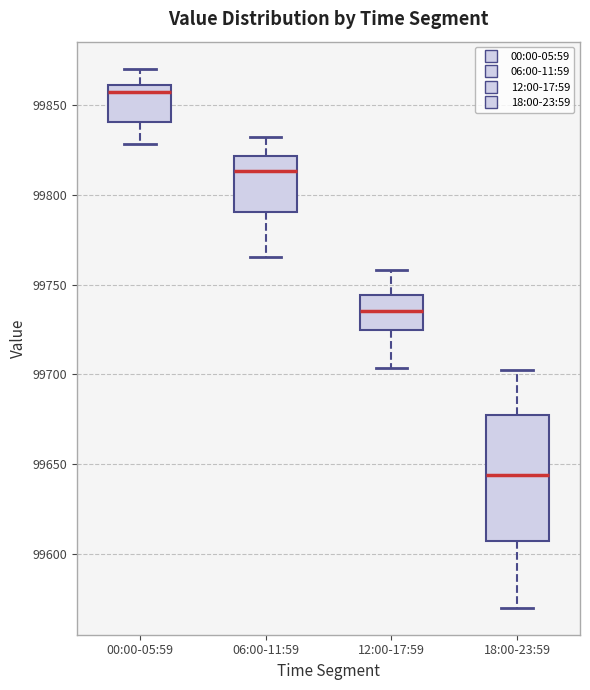

Where does the lower whisker of the box for 18:00-23:59 end on the y-axis? The values are not printed on the chart, so give them approximately, as read against the axis.

99570